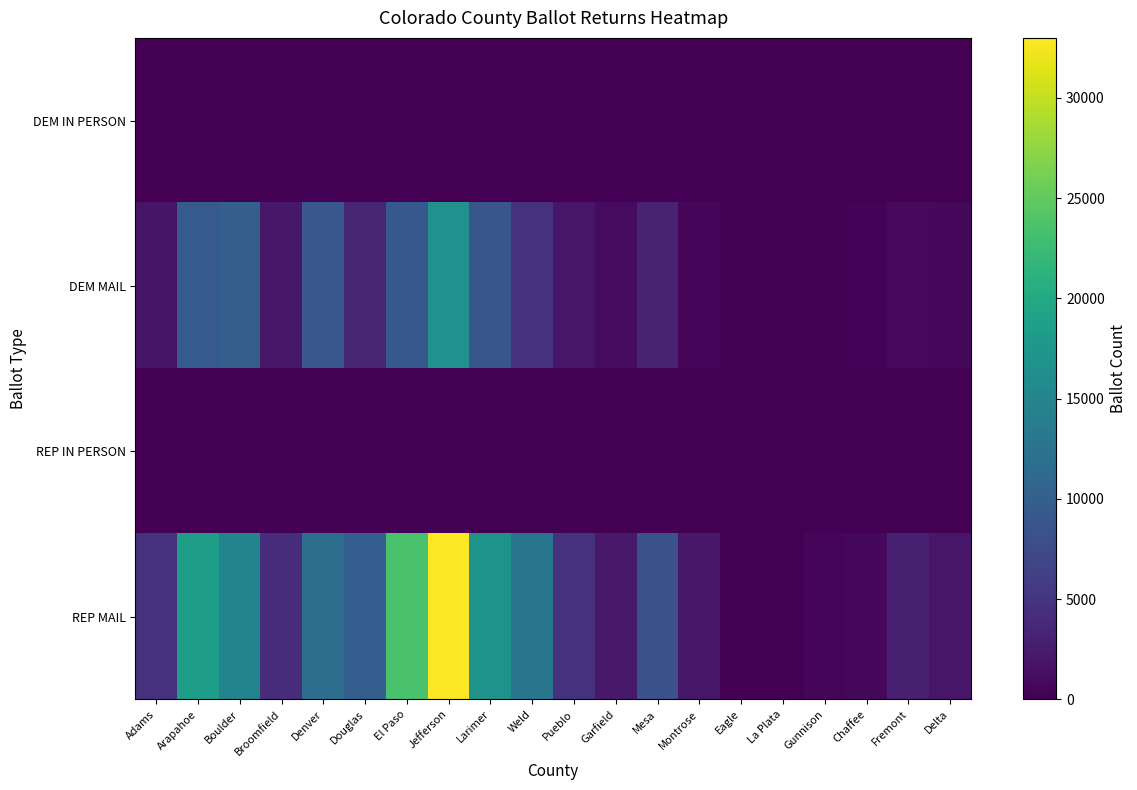

Between Fremont and Garfield, which is larger?

Fremont